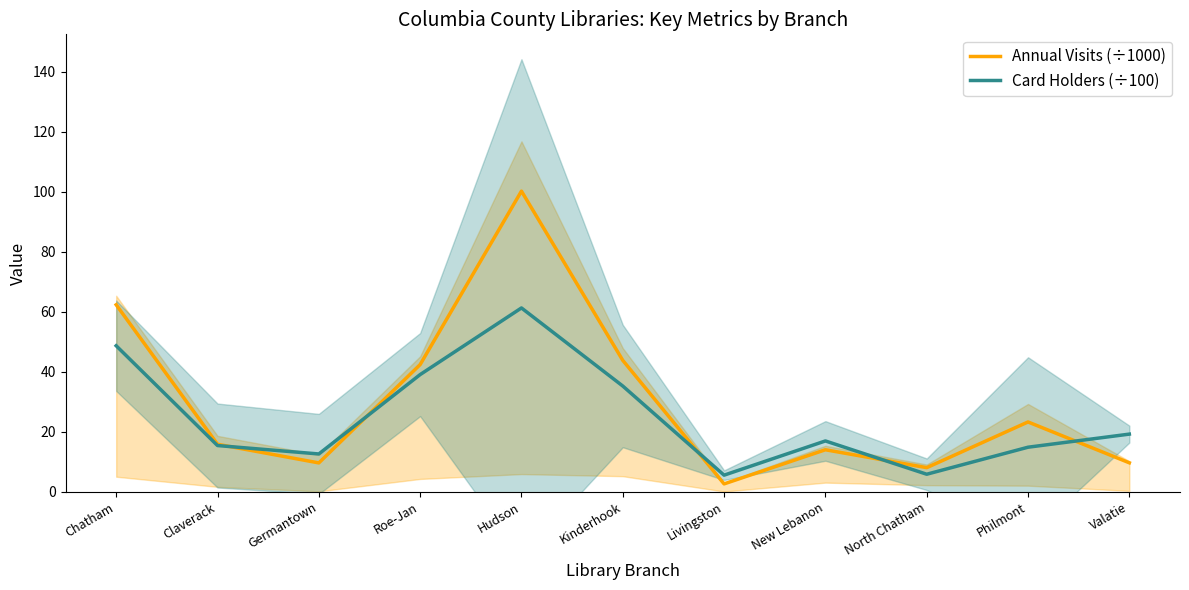

True or false: Card Holders (÷100) has a value of 39.0 at Roe-Jan.

True